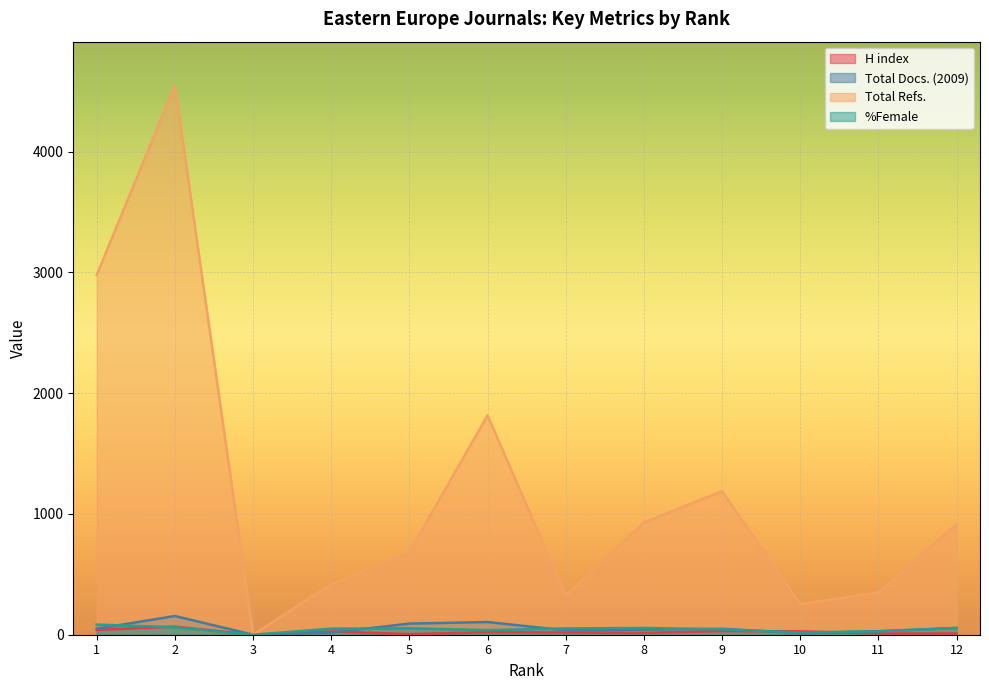

How many values in the Total Refs. series are below 915?

6